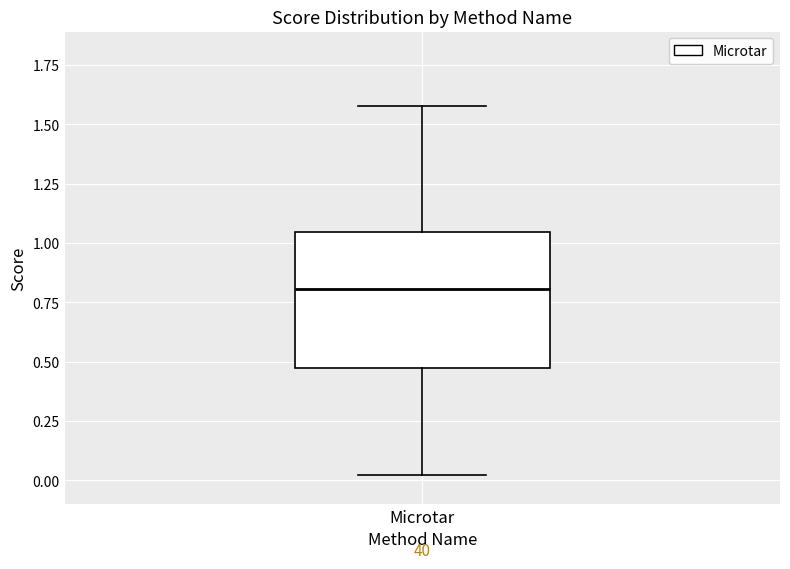

Transcribe this box plot: give where the median line is, the range the box spans, and where the two whiskers end, as read against the y-axis. The values are not printed on the chart, so give them approximately, as read against the axis.

median 0.80, box 0.45 to 1.05, whiskers 0.00 to 1.60